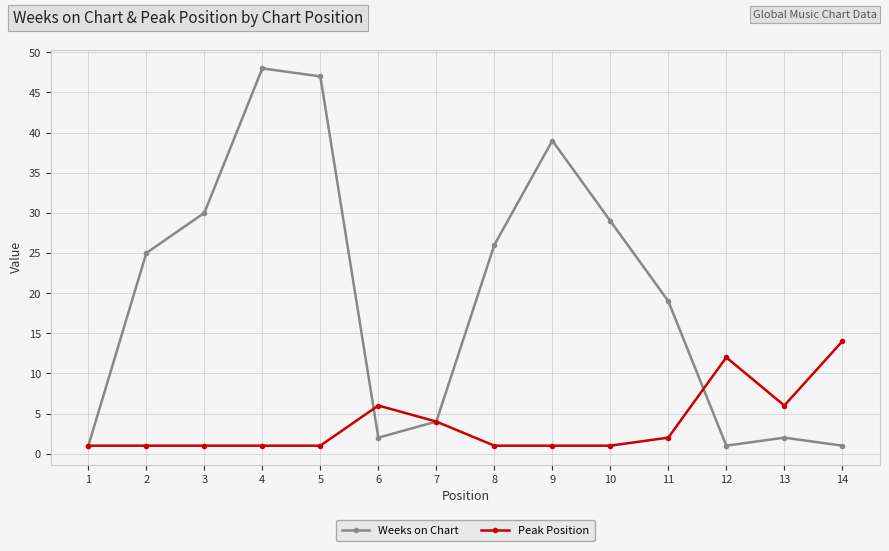

What is the smallest value displayed?

1